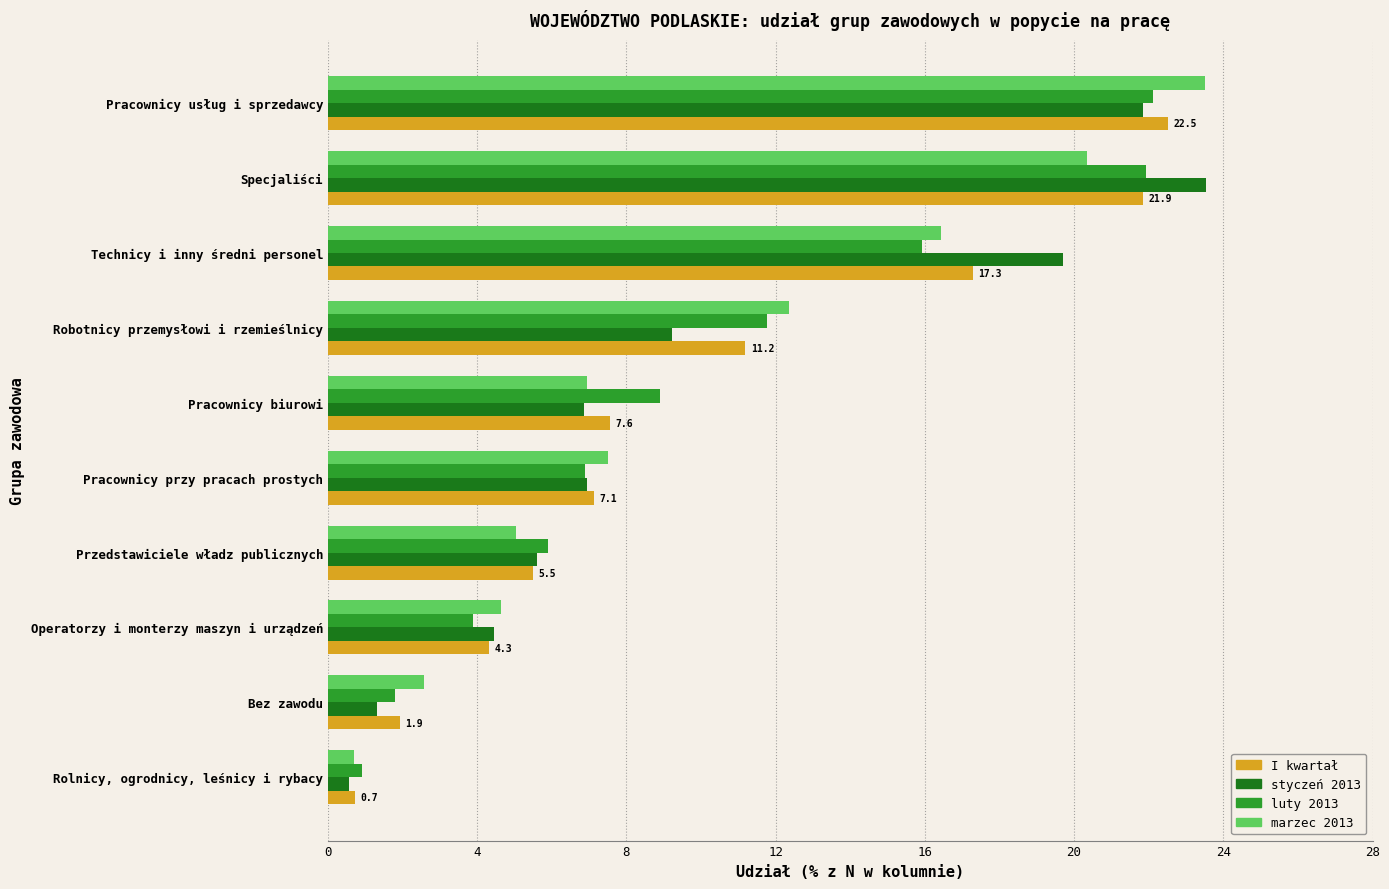

At how many categories does at least one series exceed 8?

5